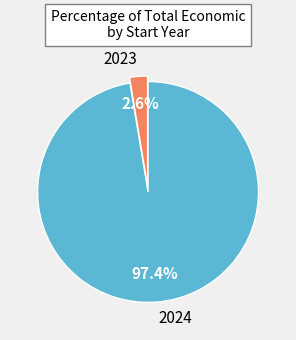

How many segments does this pie chart have?

2